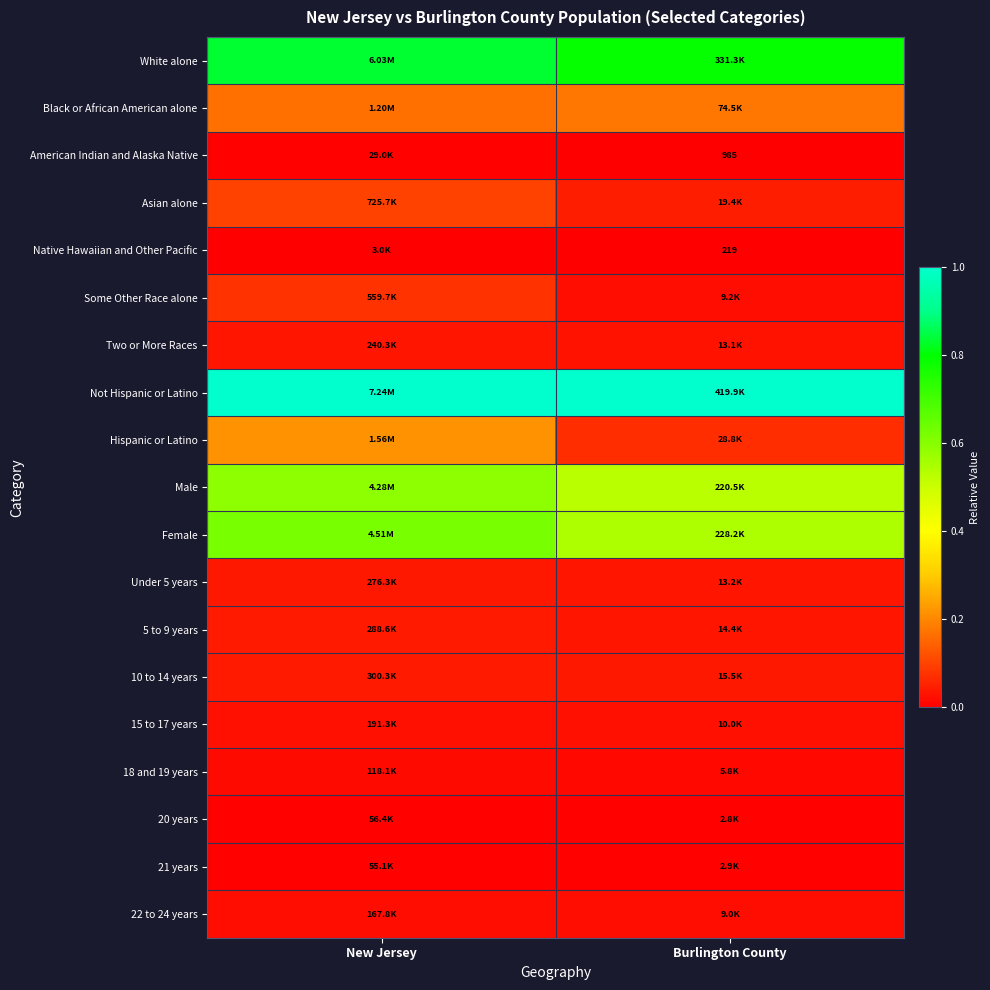

Is it true that Not Hispanic or Latino equals 1.0 at New Jersey?

True